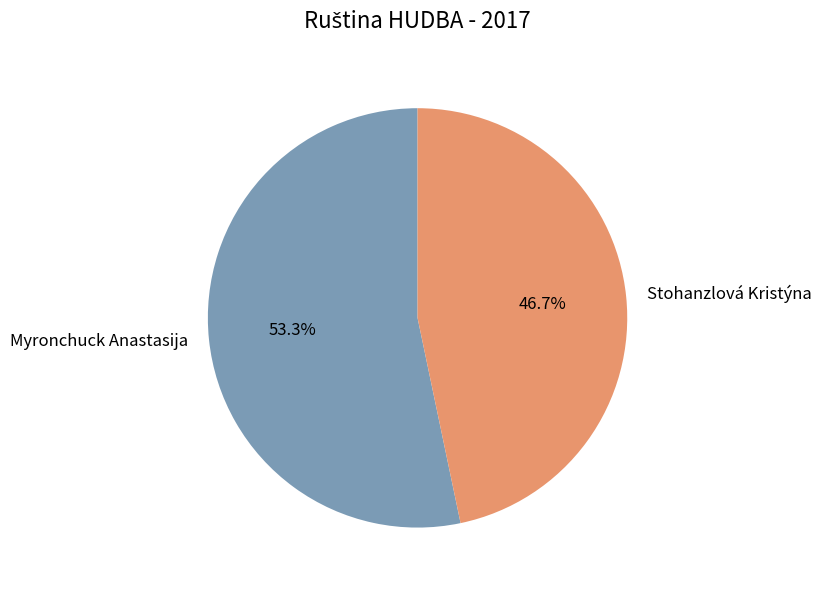

To the nearest percent, what percentage of the pie is Myronchuck Anastasija?

53%